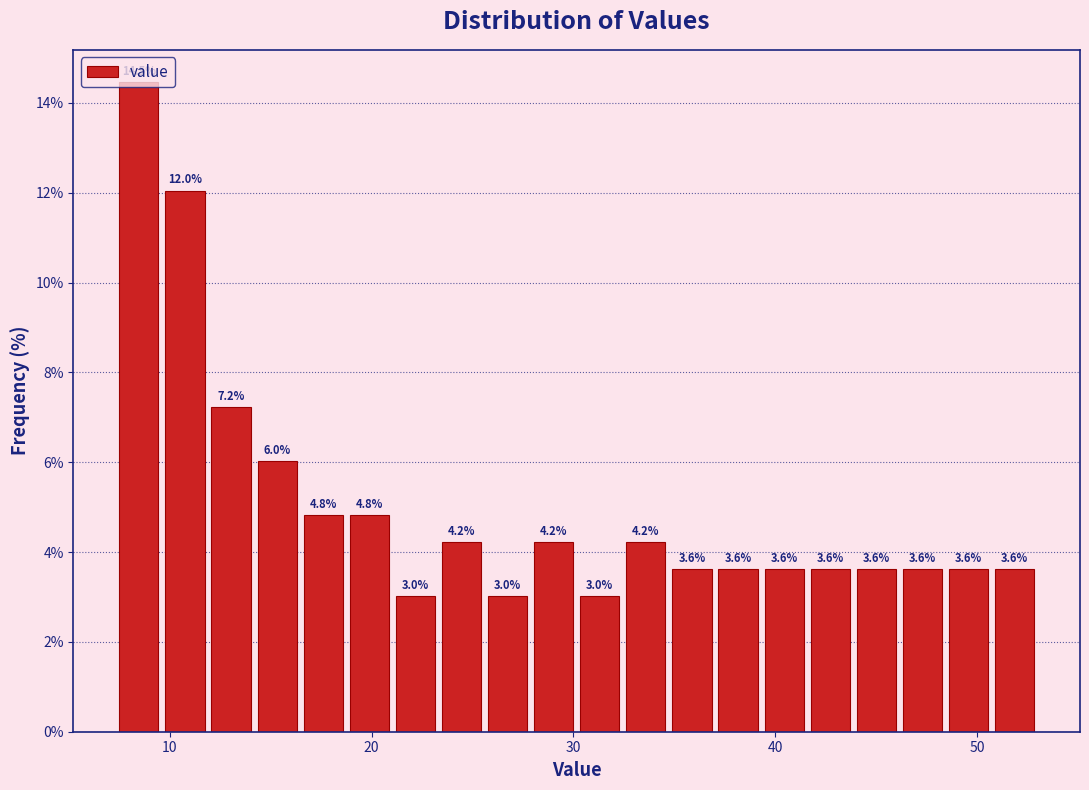

Around what value on the x-axis is the tallest bar? Give the approximate position of its centre, as read against the axis.

8